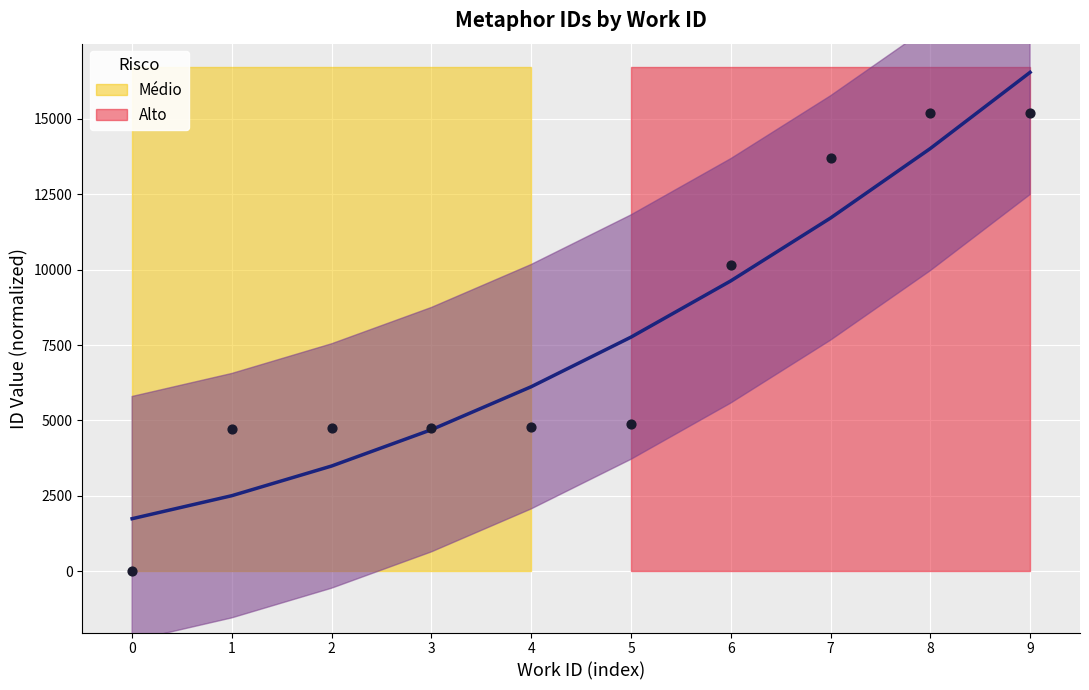

Which has a higher value, 1 or 8?

8